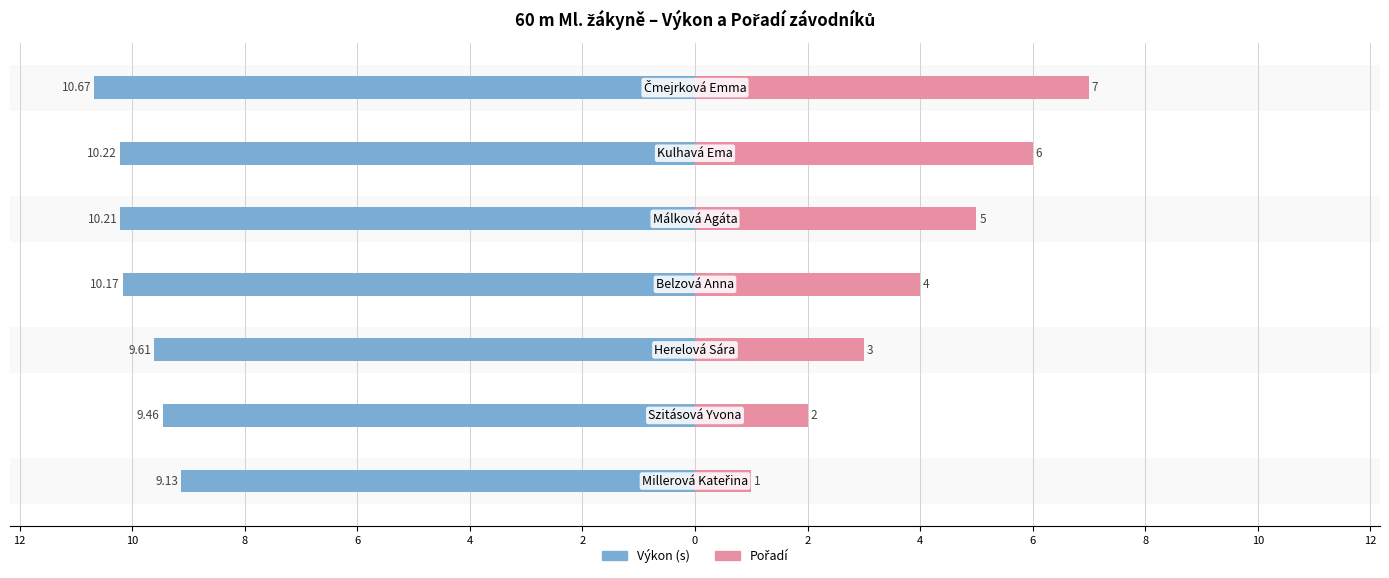

Which series has the widest spread of values?

Pořadí